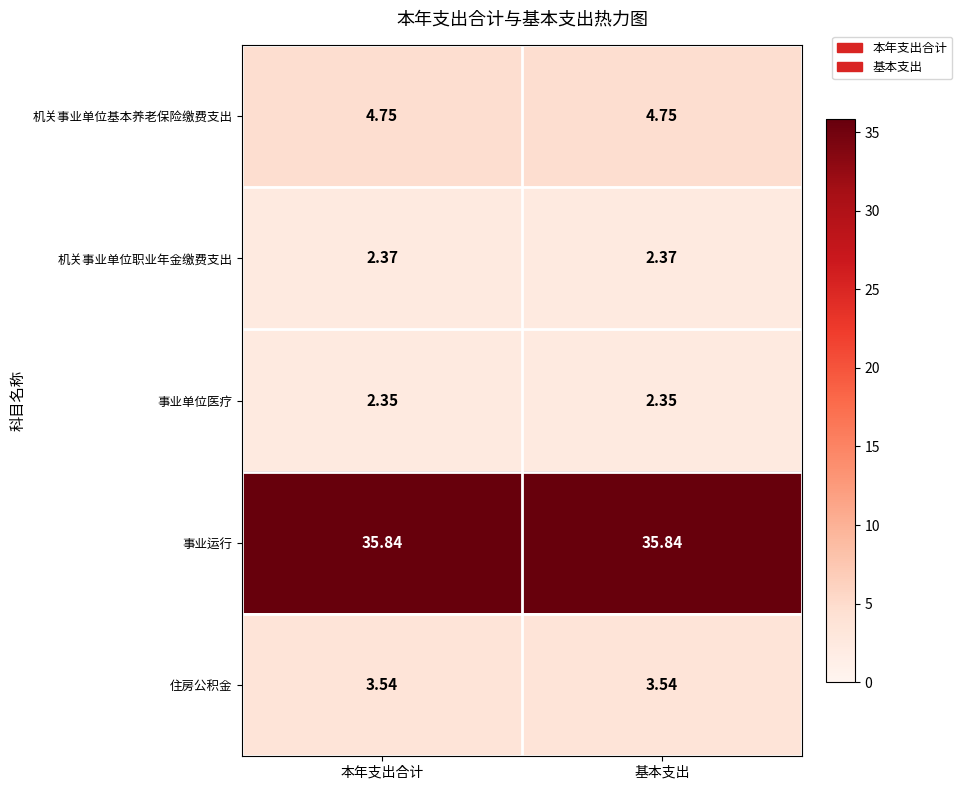

Rank the series at 基本支出 from highest to lowest value.

事业运行, 机关事业单位基本养老保险缴费支出, 住房公积金, 机关事业单位职业年金缴费支出, 事业单位医疗